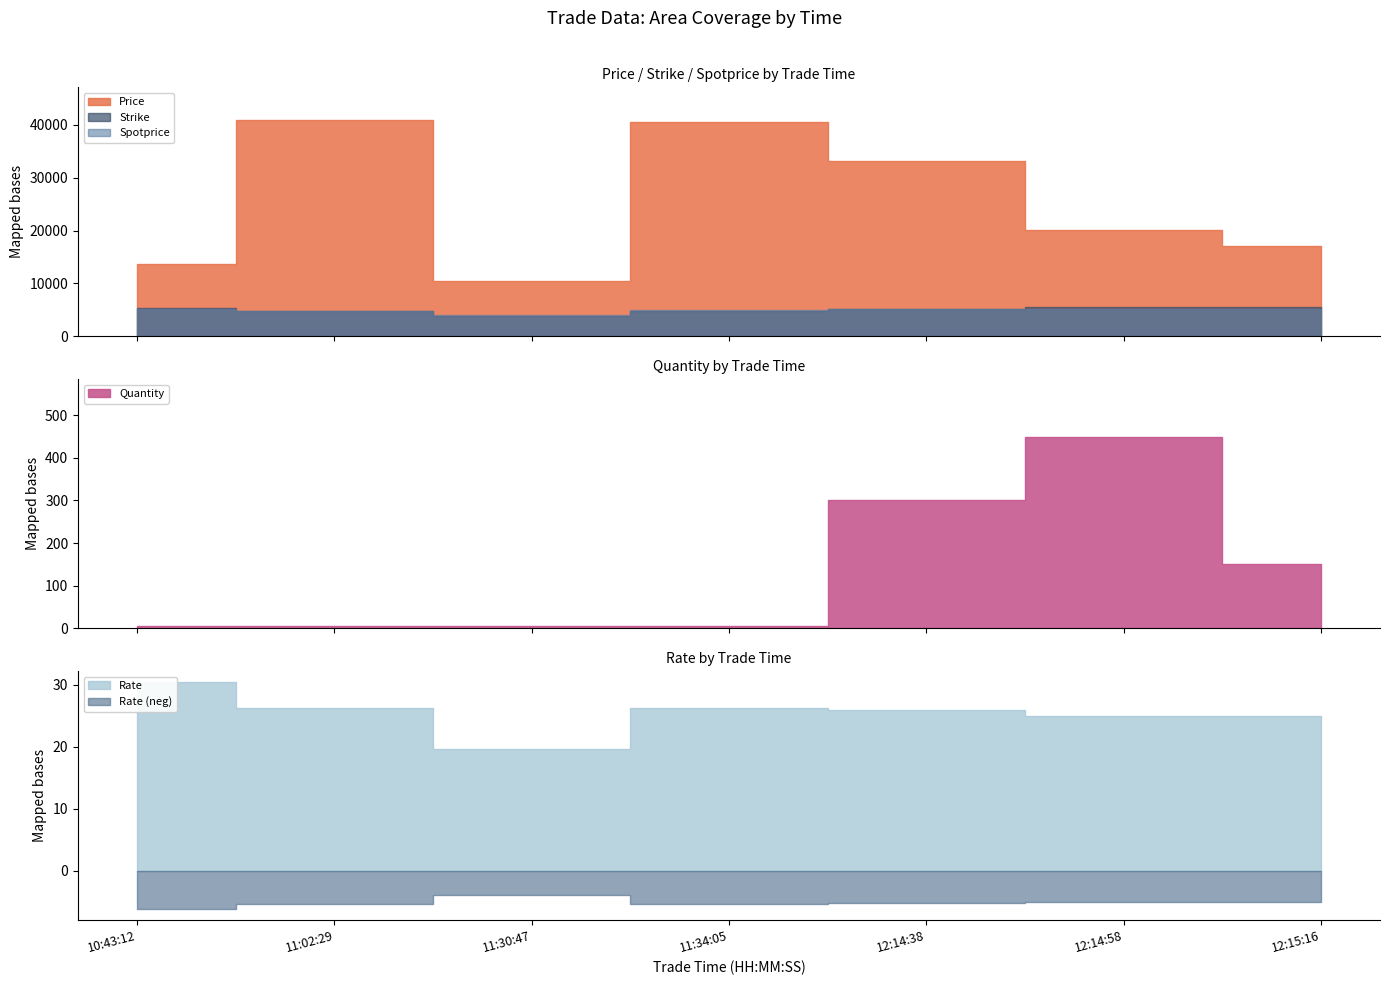

Which series ends up on top after the final intersection of Spotprice and Strike?

Strike